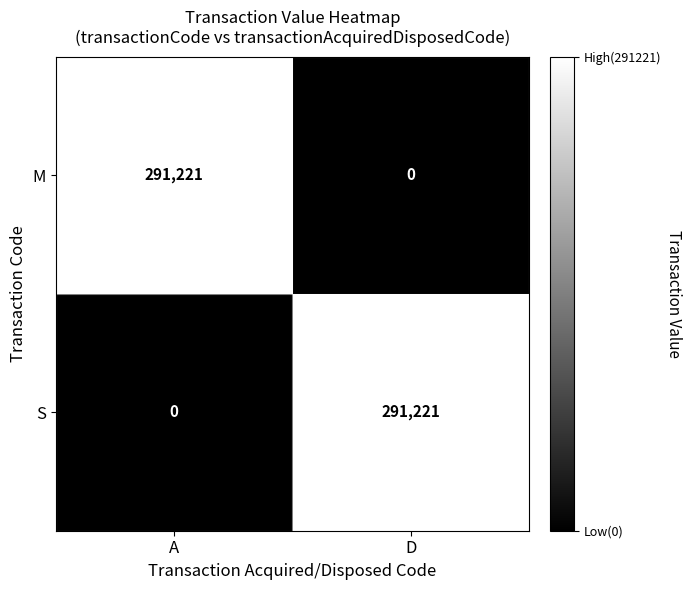

What is the spread (max minus min) of values at D?

291221